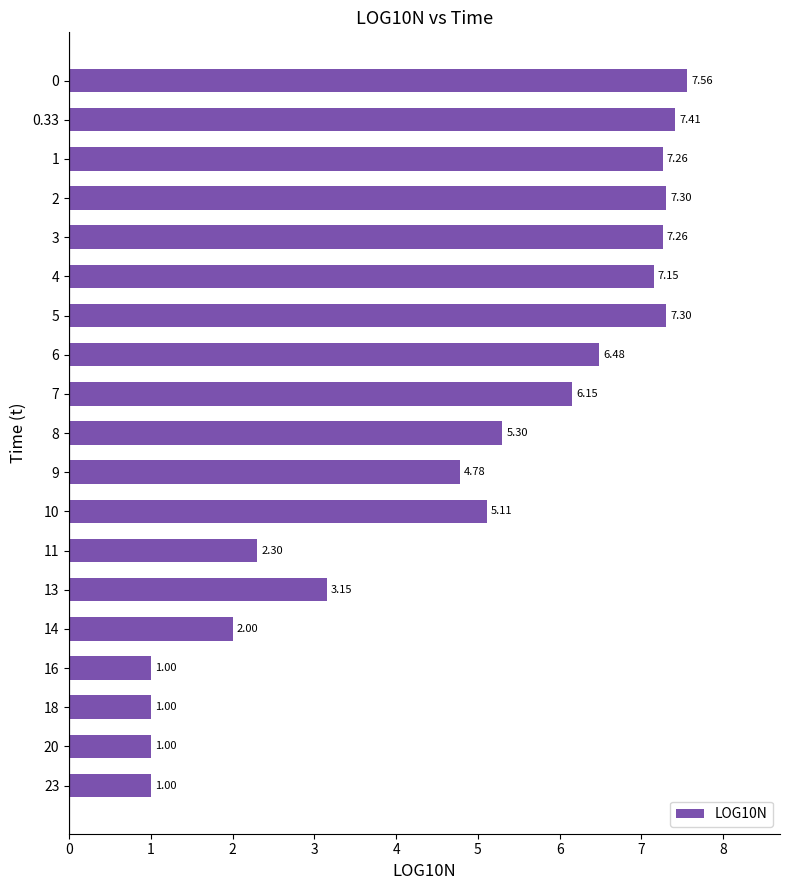

What is the ratio of the value at 6 to the value at 3?

0.9